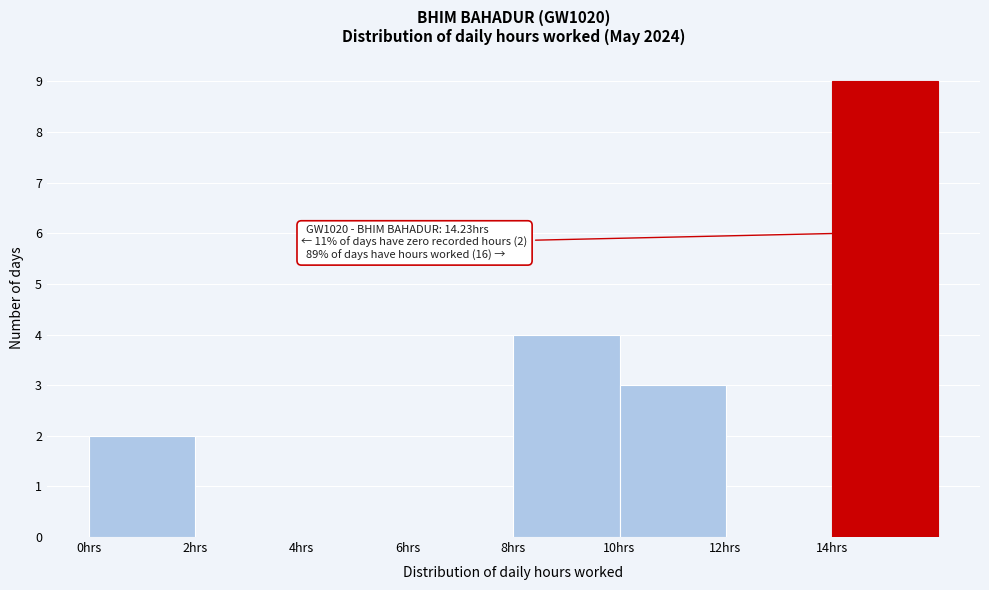

Which range on the x-axis has the tallest bar?

14 to 16